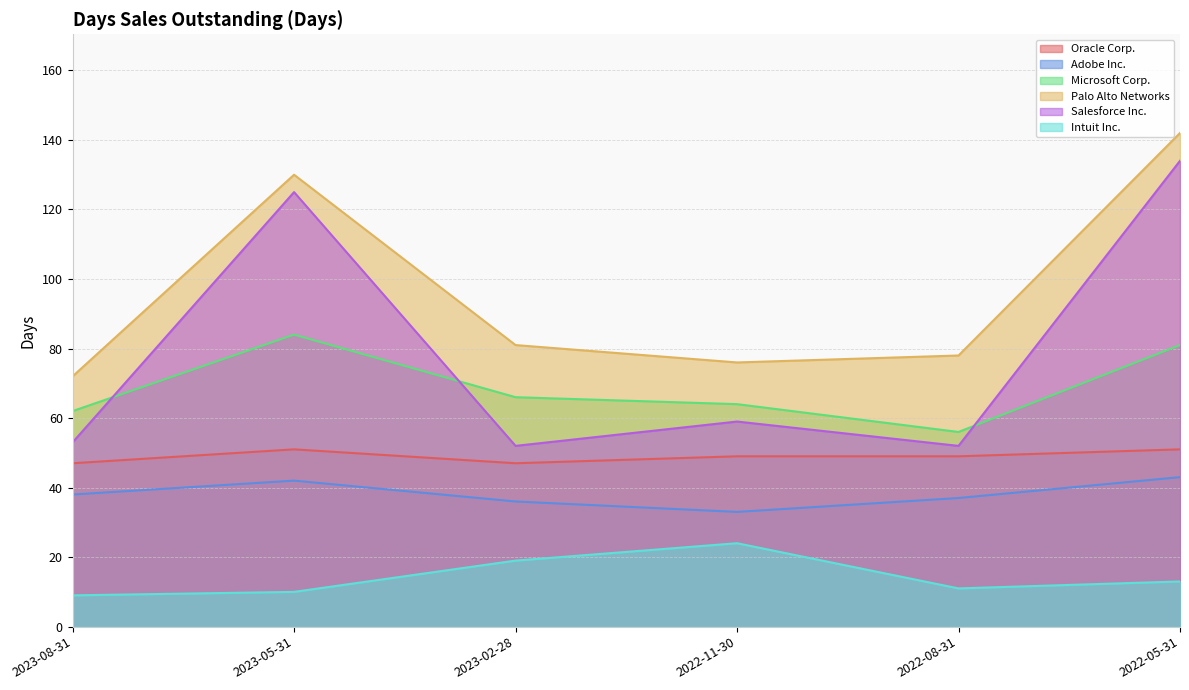

True or false: Palo Alto Networks and Adobe Inc. intersect in this chart.

False